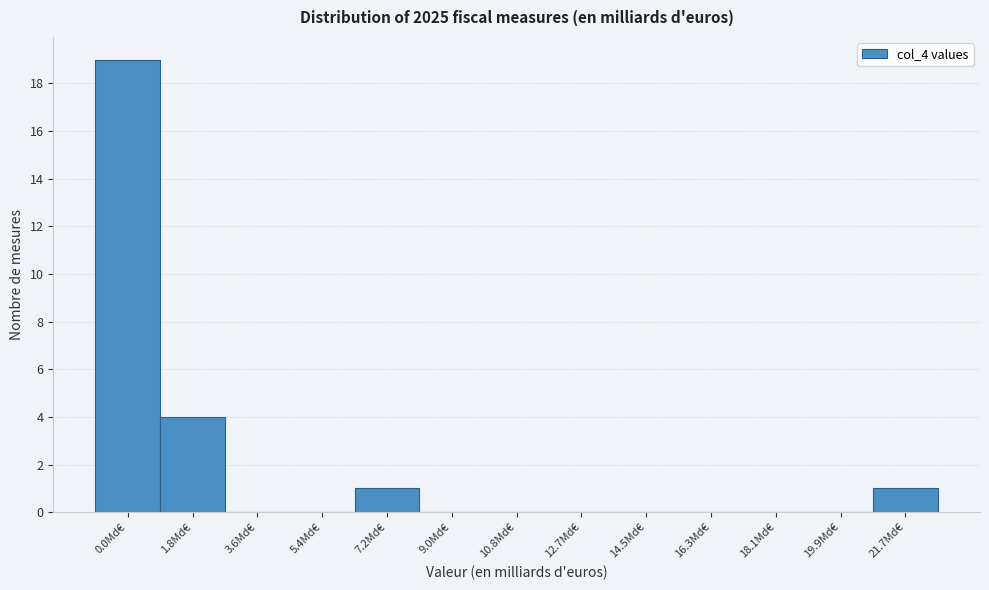

Reading left to right, list every bar in this chart as the range it spans on the x-axis followed by its height. Neither the bar edges nor the heights are printed on the chart, so give them approximately, as read against the axes.

-0.8 to 1.0: 19
1.0 to 2.8: 4
2.8 to 4.6: 0
4.6 to 6.4: 0
6.4 to 8.2: 1
8.2 to 10.0: 0
10.0 to 11.8: 0
11.8 to 13.6: 0
13.6 to 15.4: 0
15.4 to 17.2: 0
17.2 to 19.0: 0
19.0 to 20.8: 0
20.8 to 22.6: 1